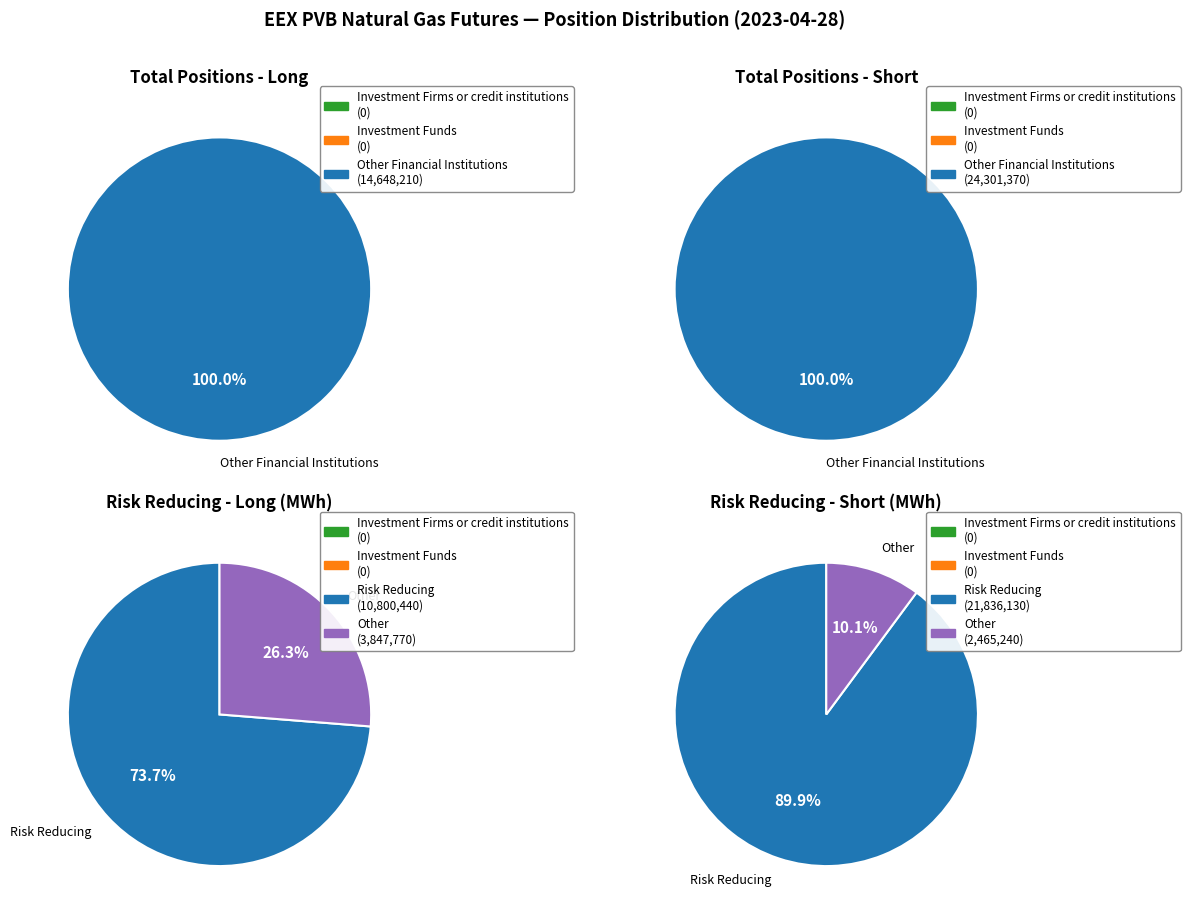

Which slice represents more than half of the pie?

Other Financial Institutions